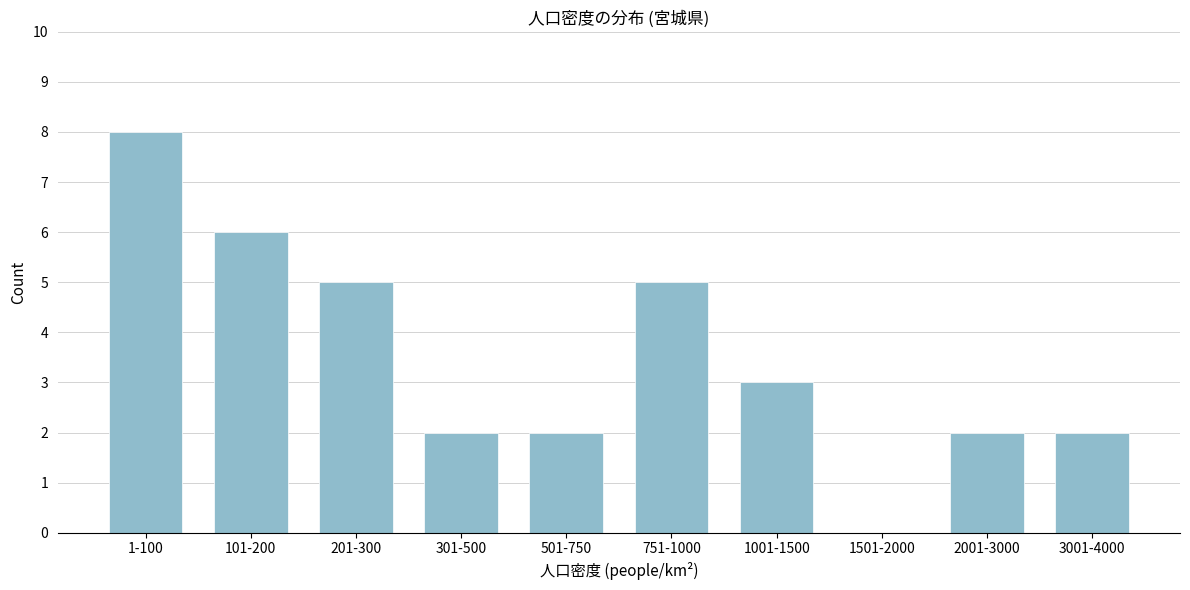

Reading right to left, extract all data points from this chart.

3001-4000=2	2001-3000=2	1501-2000=0	1001-1500=3	751-1000=5	501-750=2	301-500=2	201-300=5	101-200=6	1-100=8